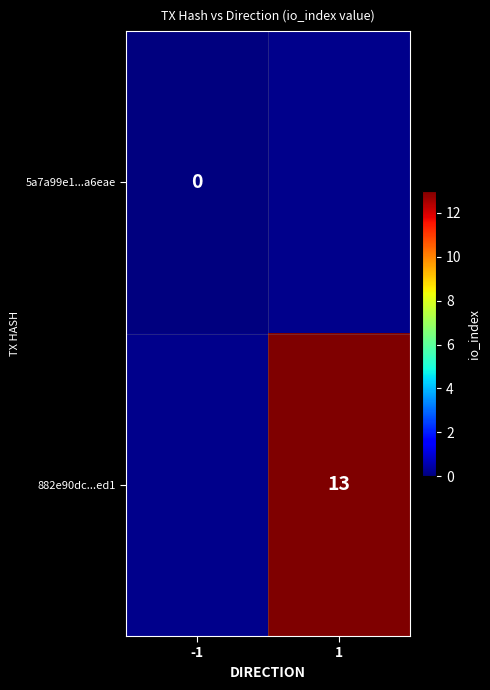

The 882e90dc...ed1 series shows 21 at 1. True or false?

False